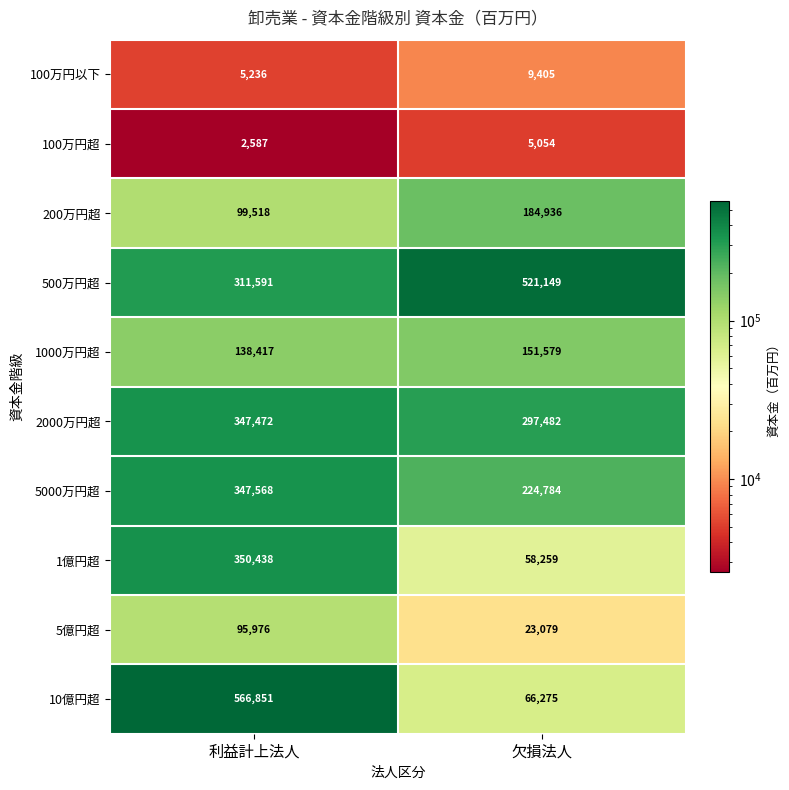

What is the minimum value shown in the chart?

2587